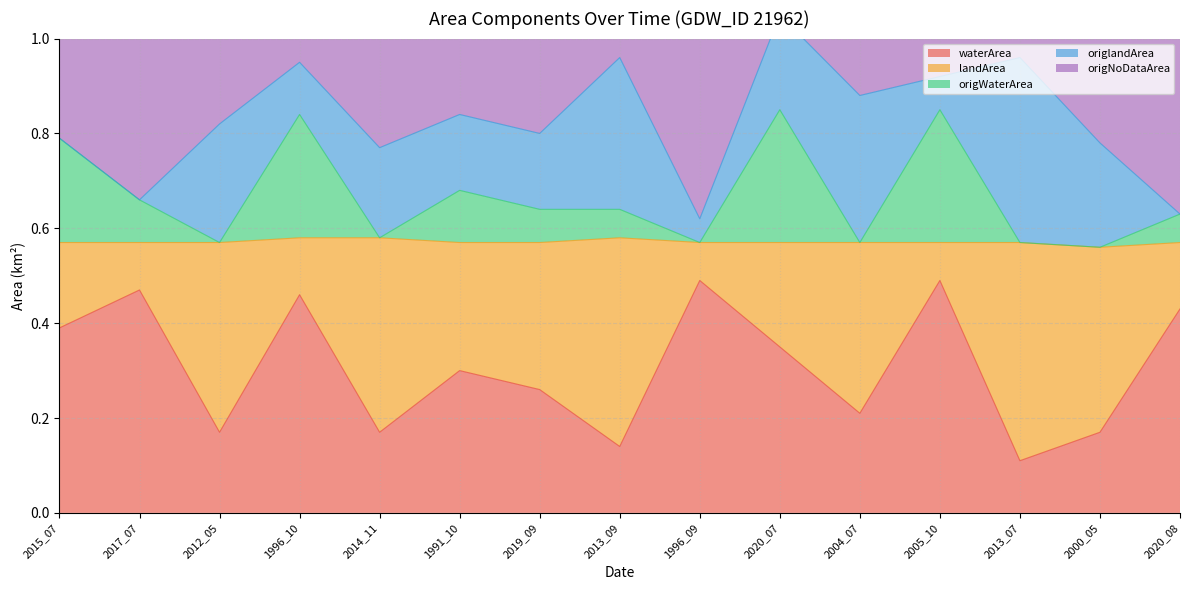

The value of waterArea at 2000_05 is 0.1. True or false?

False